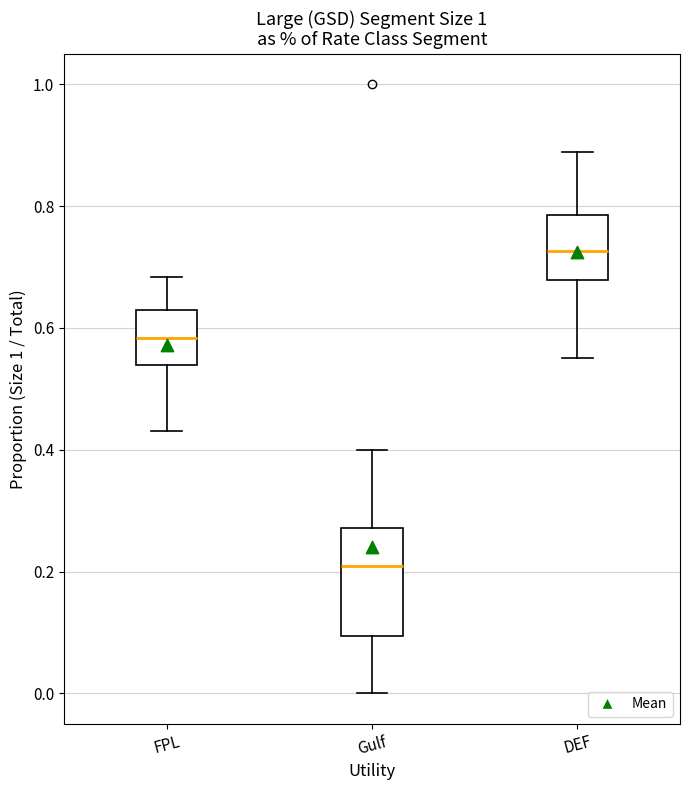

Which box's median line is the lowest?

Gulf